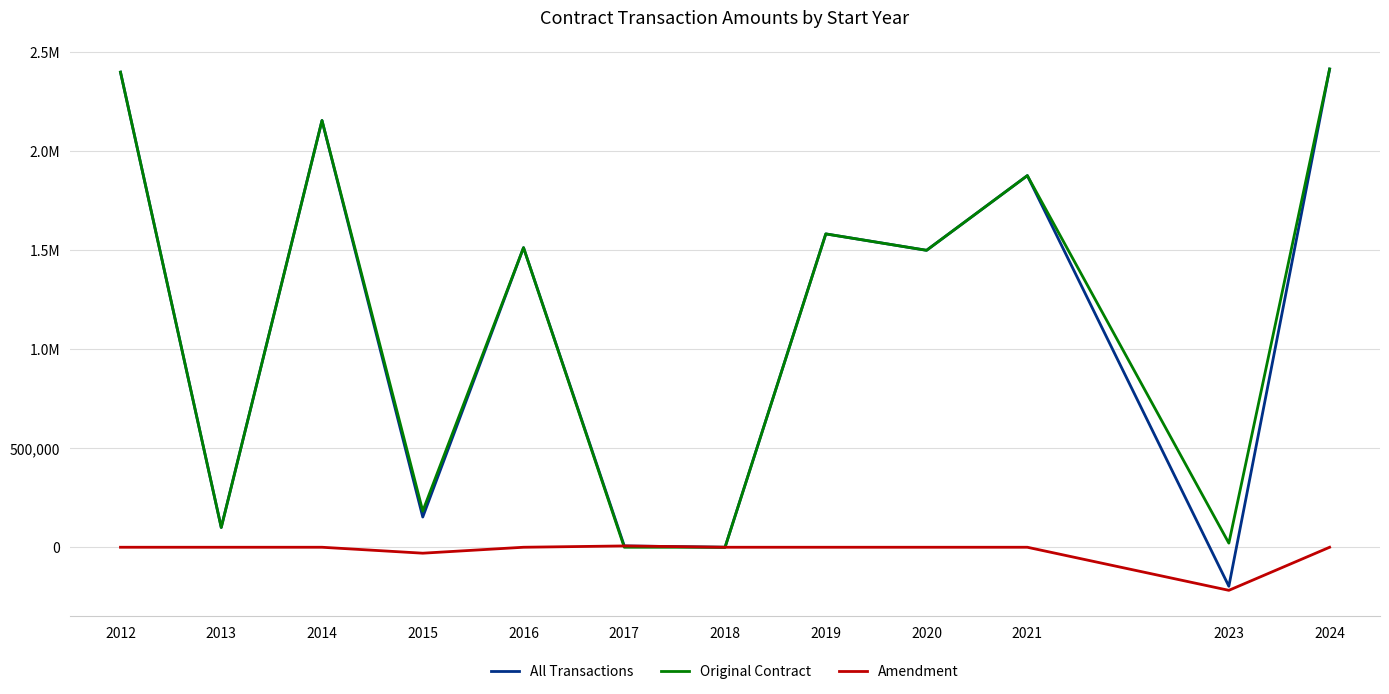

How many times do Amendment and Original Contract cross each other?

1